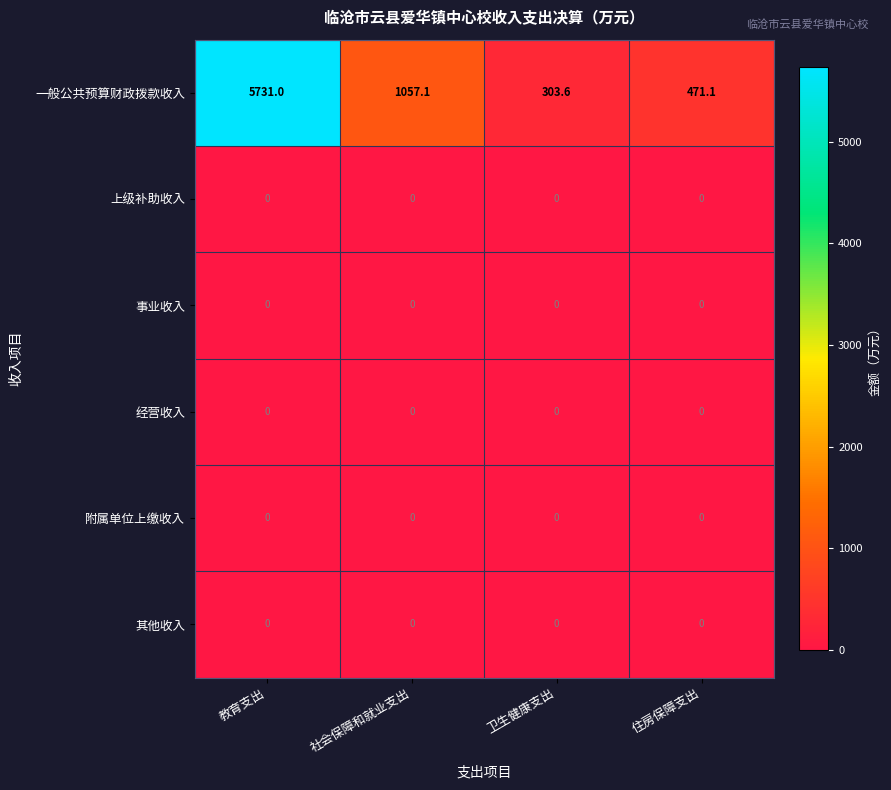

What is the greatest value displayed?

5731.0